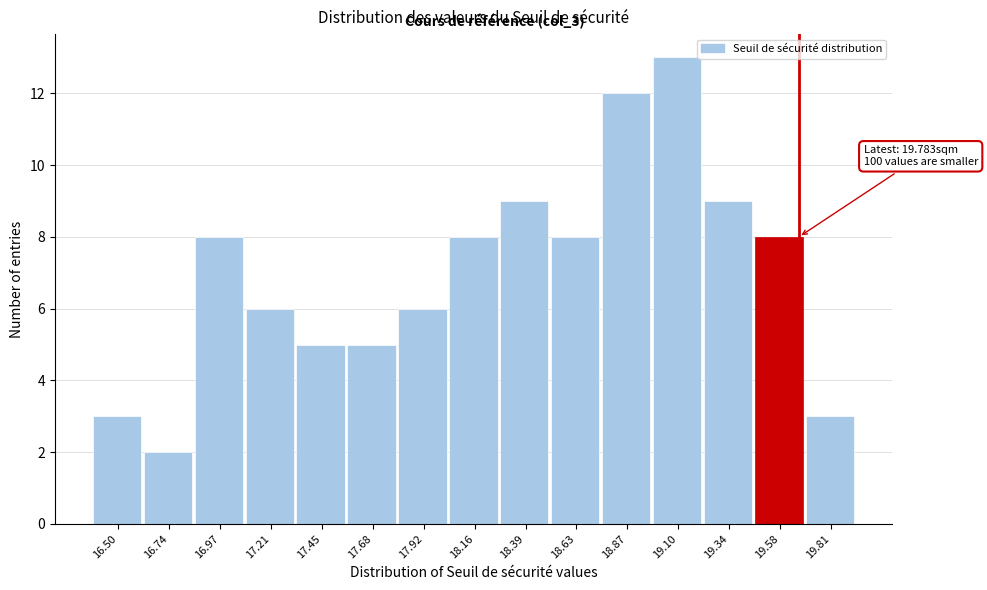

Reading left to right, what are all the values shown in this chart?

16.50=3	16.74=2	16.97=8	17.21=6	17.45=5	17.68=5	17.92=6	18.16=8	18.39=9	18.63=8	18.87=12	19.10=13	19.34=9	19.58=8	19.81=3